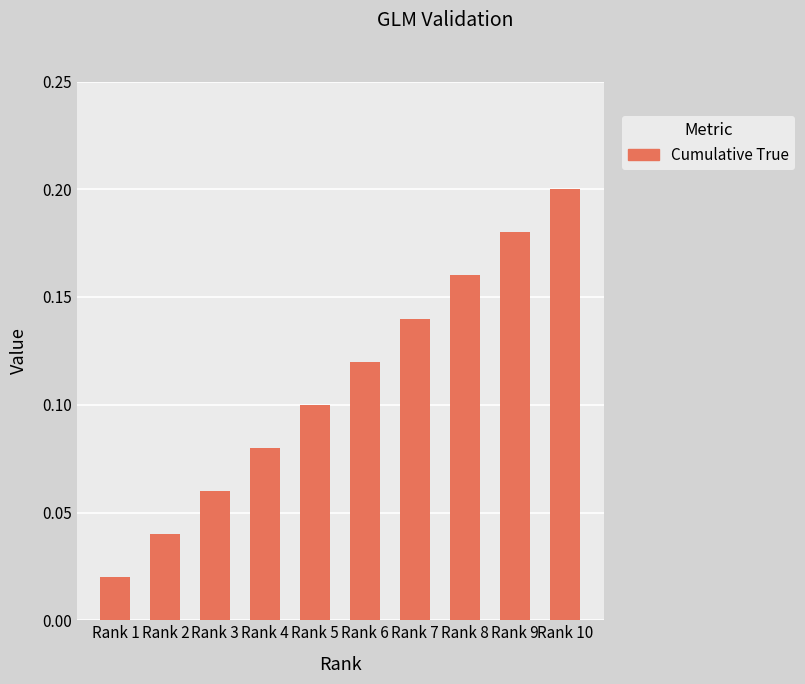

True or false: the data shows 0.1 at Rank 3.

True